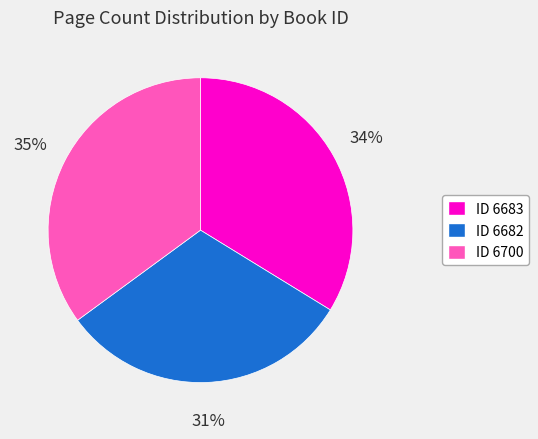

Is the sum of ID 6682 and ID 6683 greater than half?

Yes